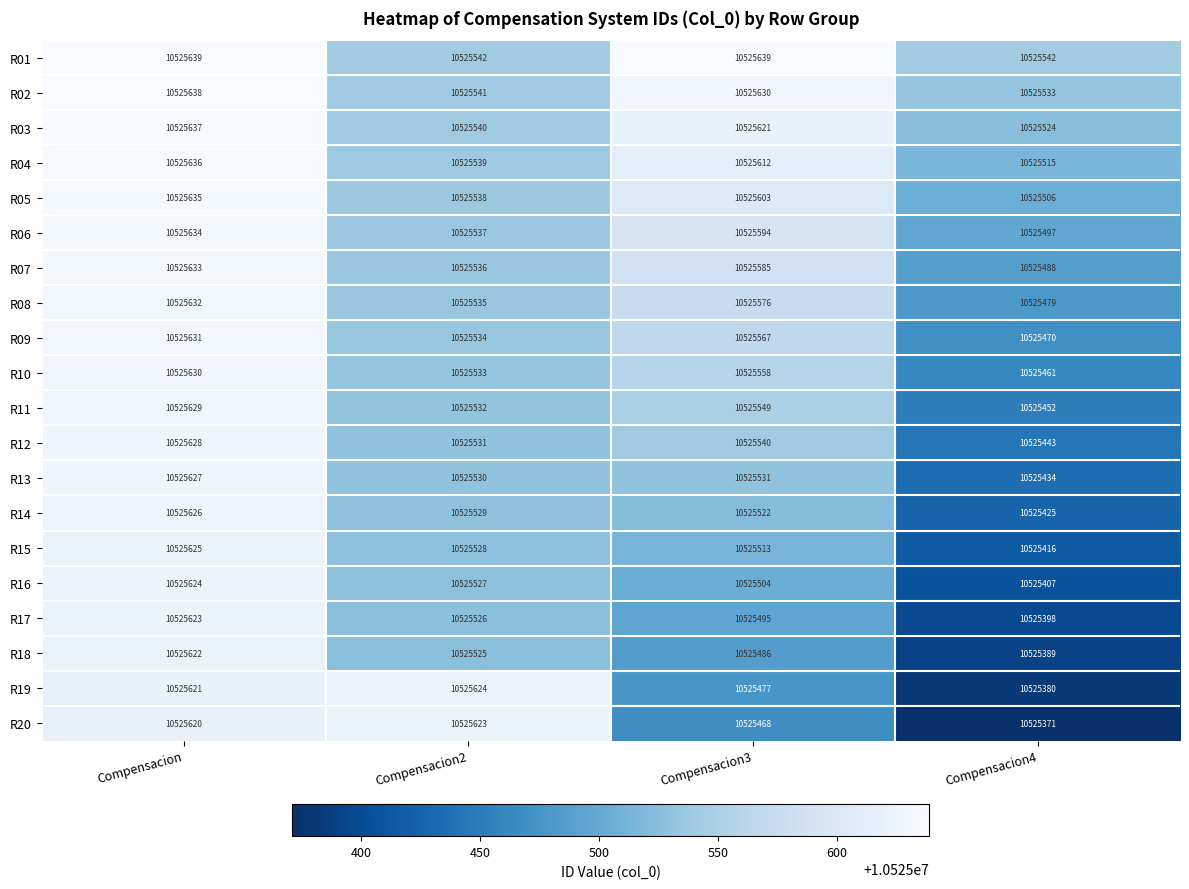

The value of R18 at Compensacion2 is 6038837. True or false?

False